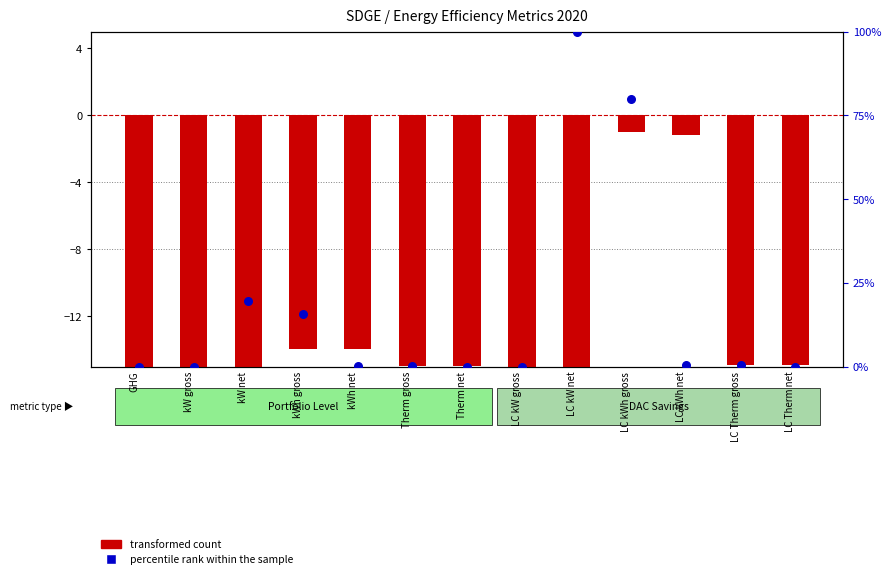

Which series contains the highest Y value?

percentile rank within the sample